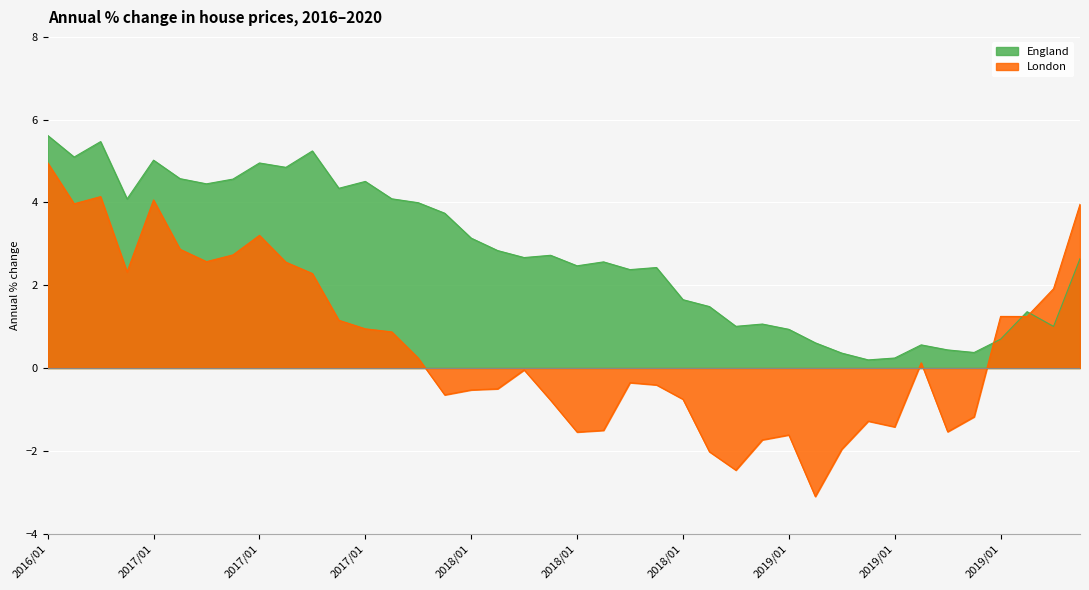

What position from the left is 01/05/2019?

30